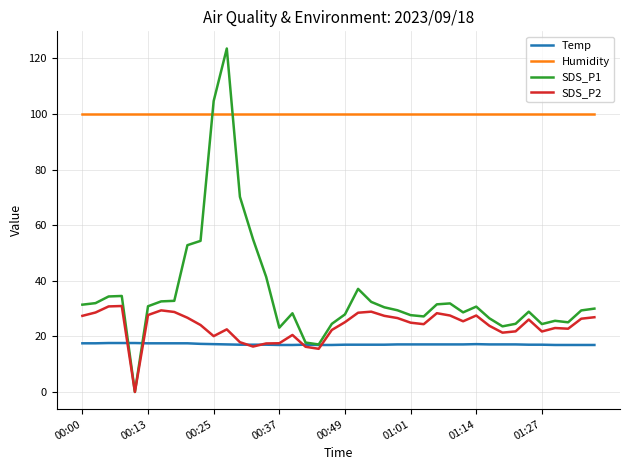

True or false: SDS_P2 and Humidity intersect in this chart.

False